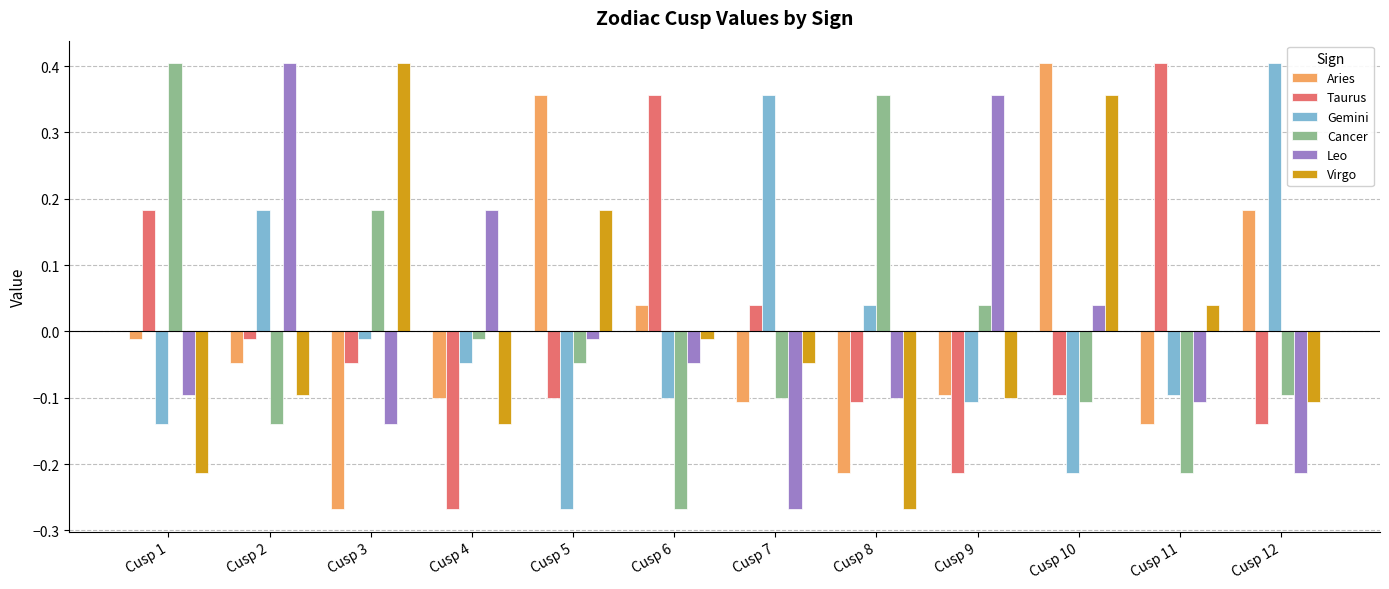

Count the number of data series in this chart.

6